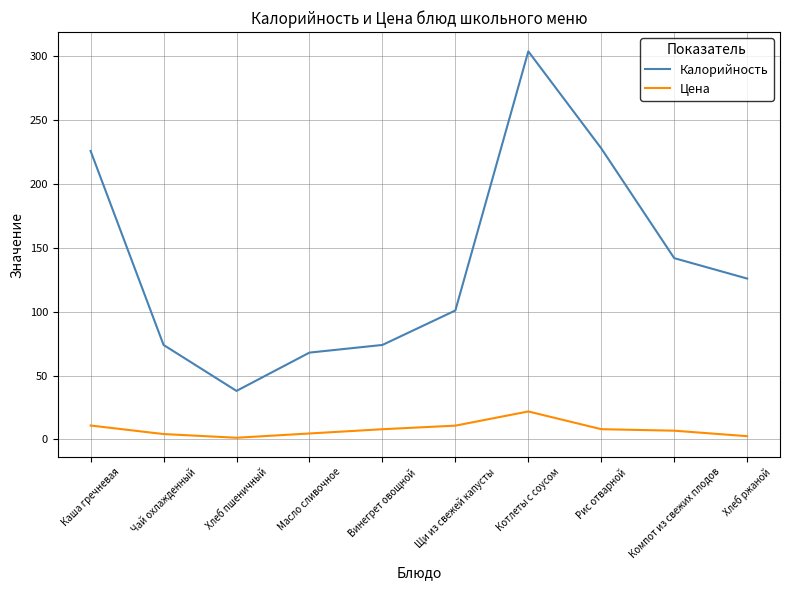

Is it true that Калорийность equals 228.0 at Рис отварной?

True